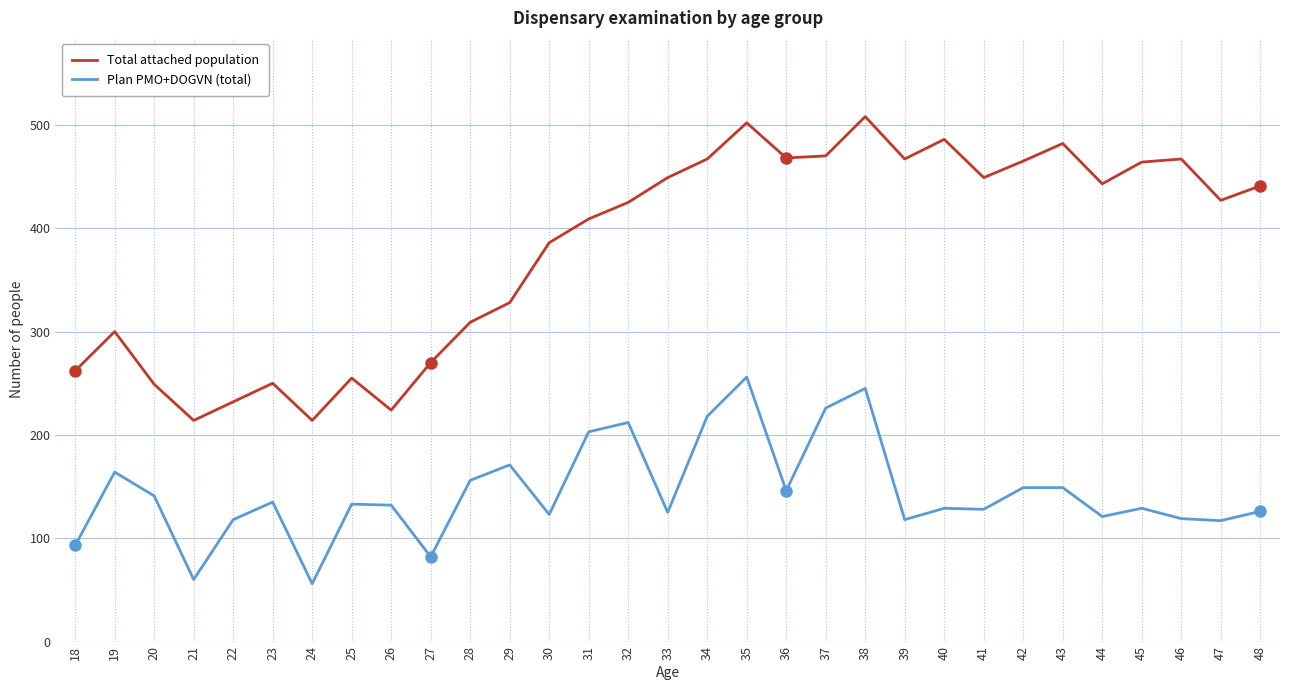

The value of Total attached population at 43 is 482. True or false?

True